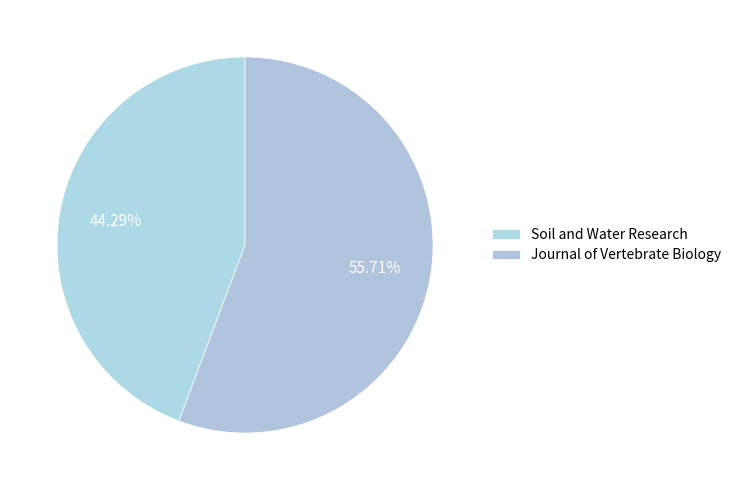

Rank the categories by value from lowest to highest.

Soil and Water Research, Journal of Vertebrate Biology